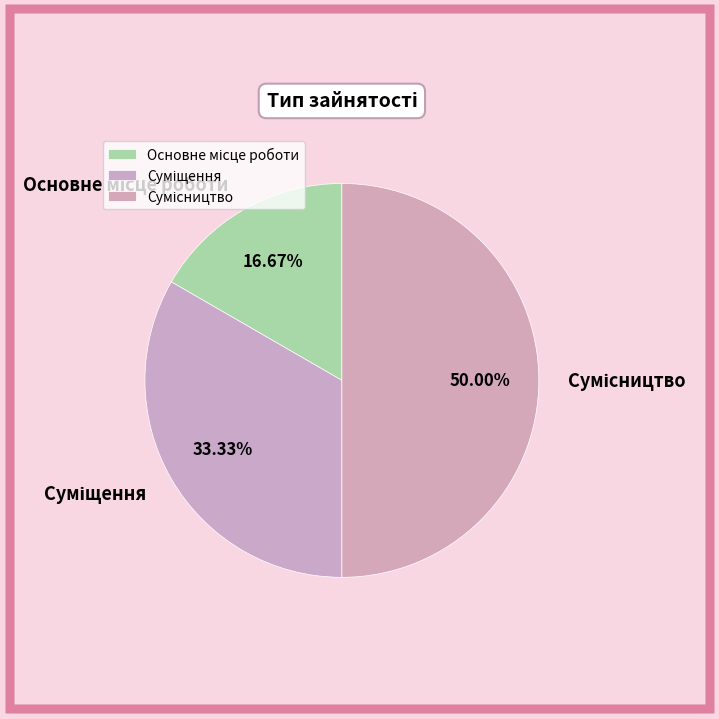

Is Основне місце роботи the majority of the pie?

No